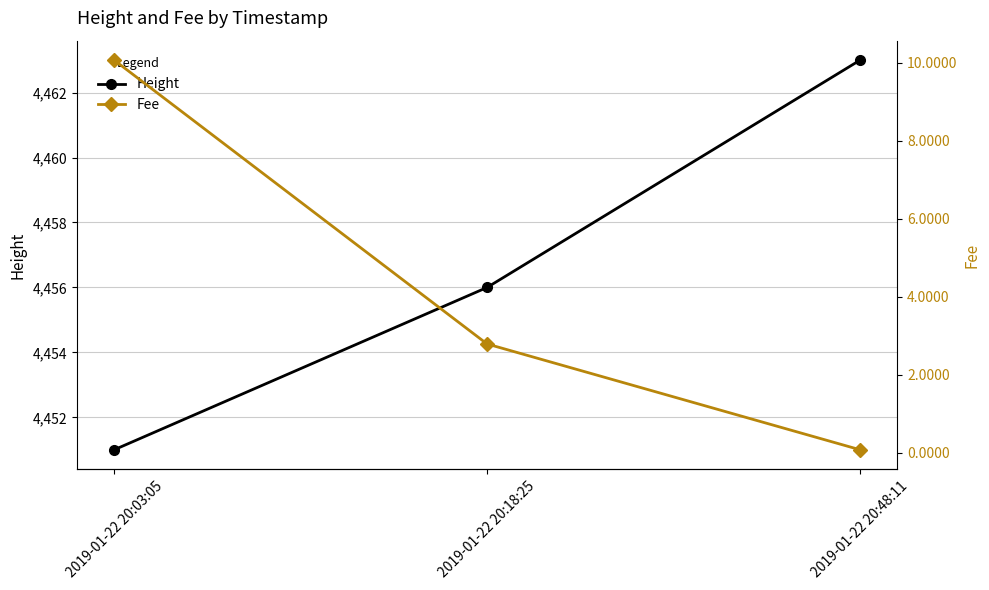

At which category does the chart reach its peak across all series?

2019-01-22 20:48:11